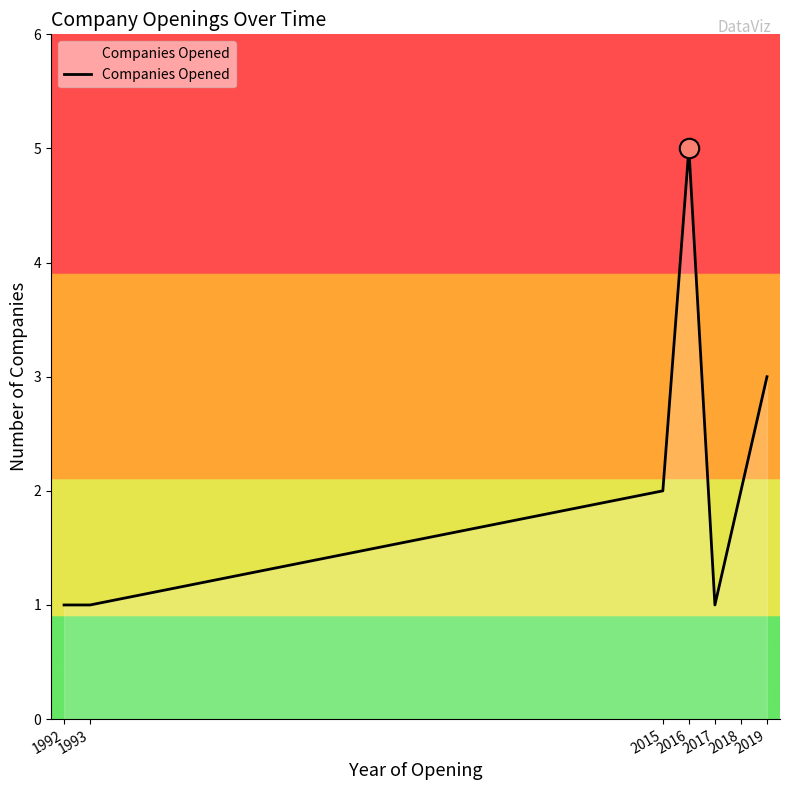

True or false: the data has more than 1 interior local peaks.

False